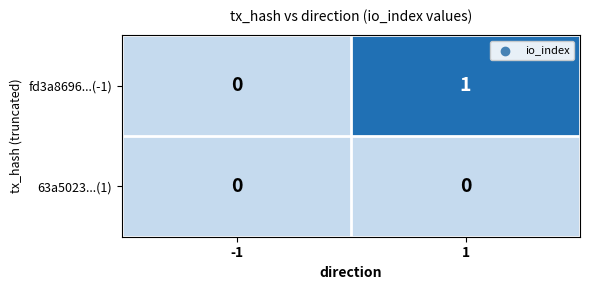

Reading left to right, extract all data points from this chart.

fd3a8696...(-1): 0	1
63a5023...(1): 0	0